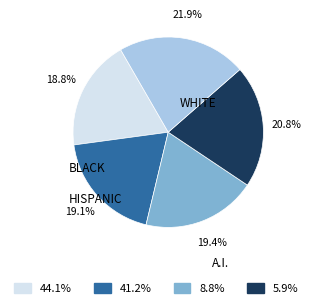

Is there any slice that represents more than half of the pie?

No